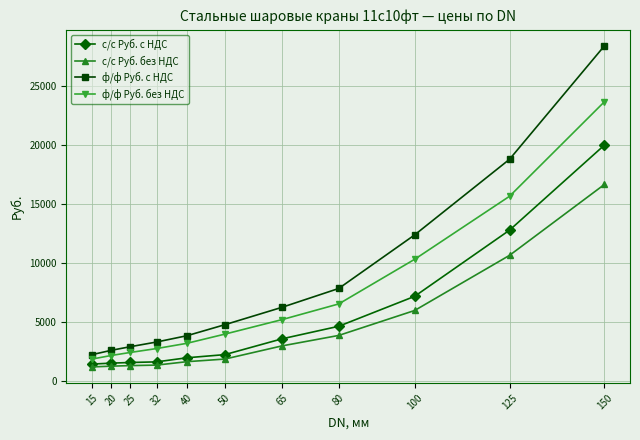

Between 15 and 125, which series saw the biggest shift?

ф/ф Руб. с НДС